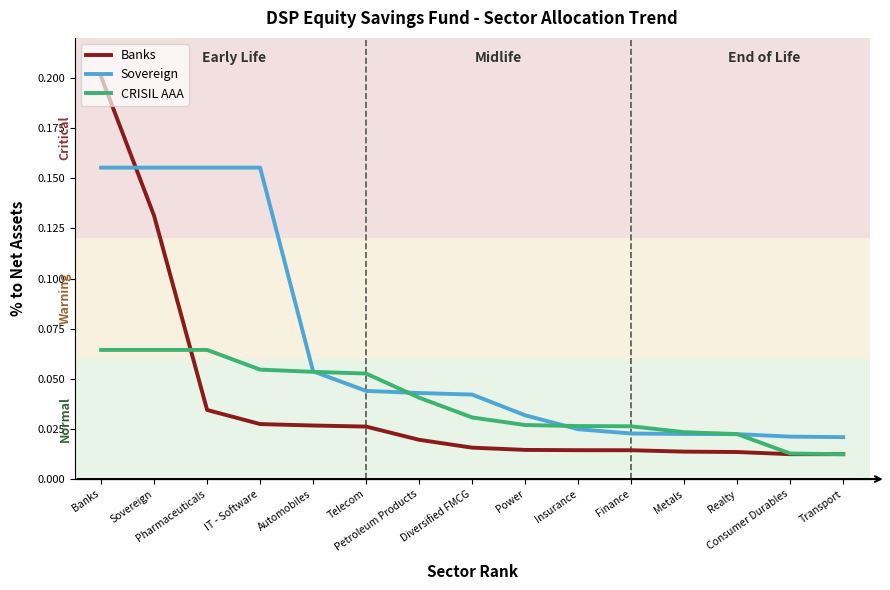

True or false: CRISIL AAA and Sovereign cross at least once.

True